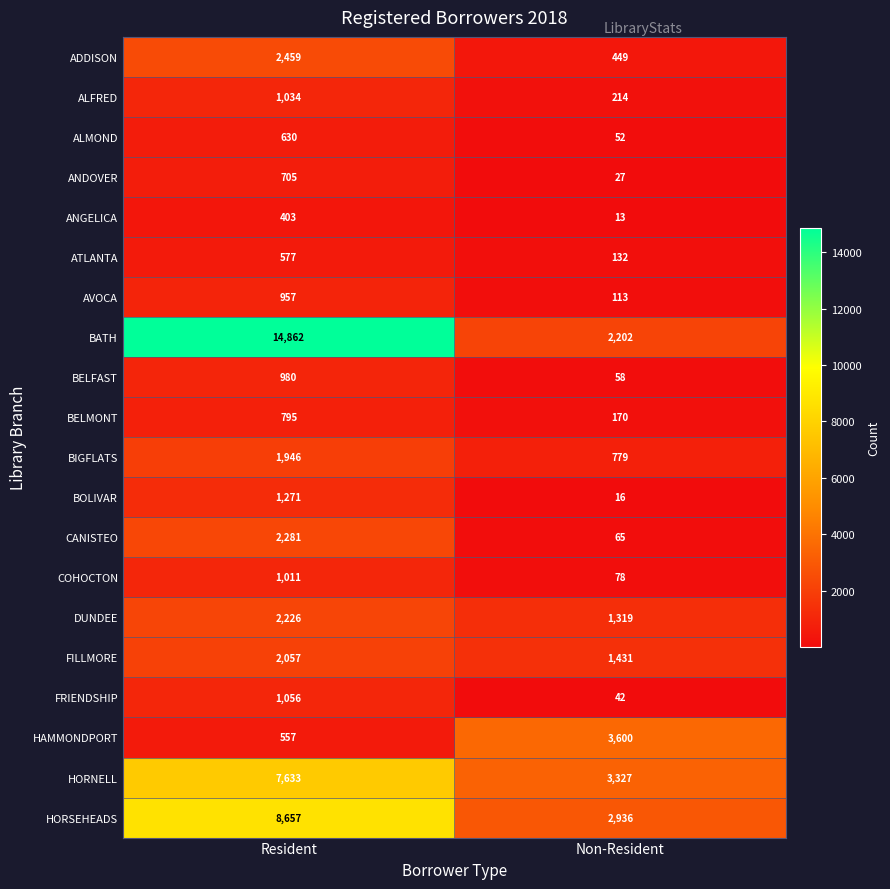

At how many categories does at least one series exceed 8160?

1